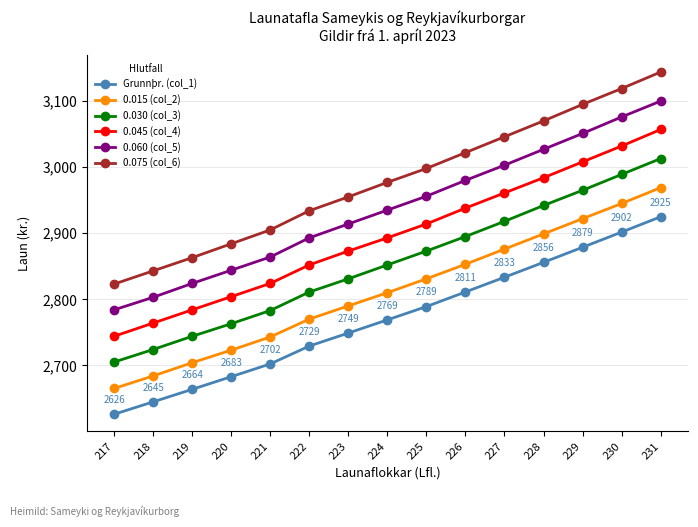

What is the minimum value for 0.045 (col_4)?

2744.0